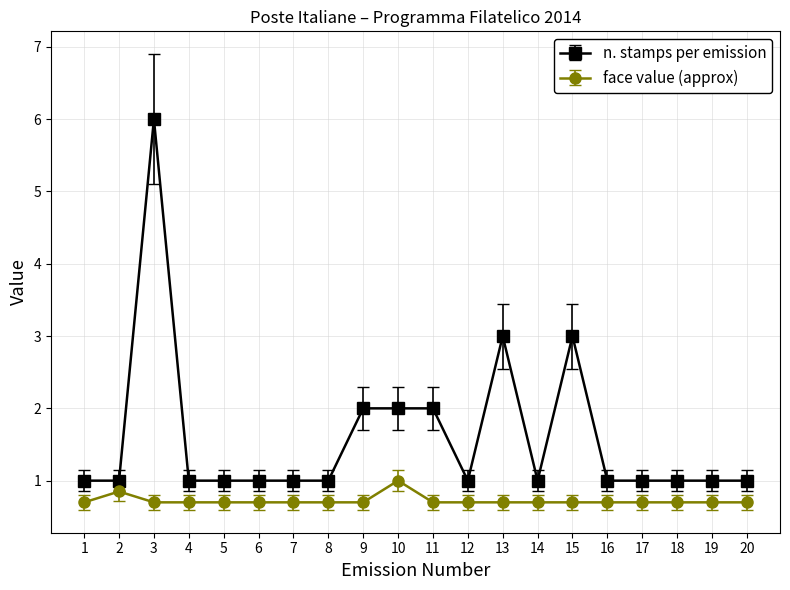

Which series has the largest range (max minus min)?

n. stamps per emission